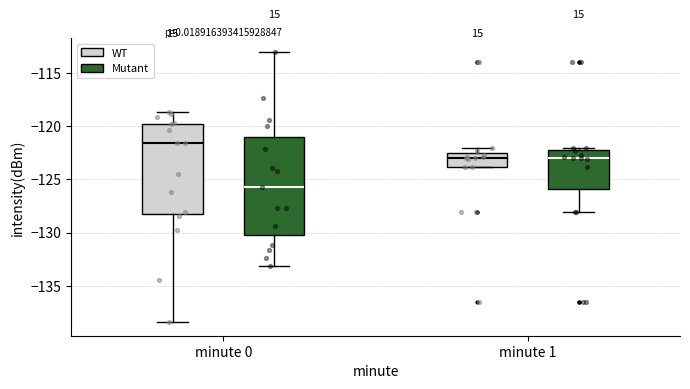

Which box is the tallest, from its lower edge to its upper edge?

minute 0 (Mutant)